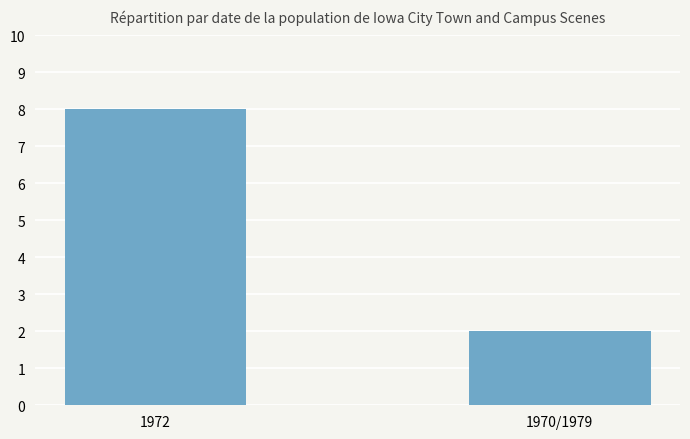

What is the greatest value displayed?

8